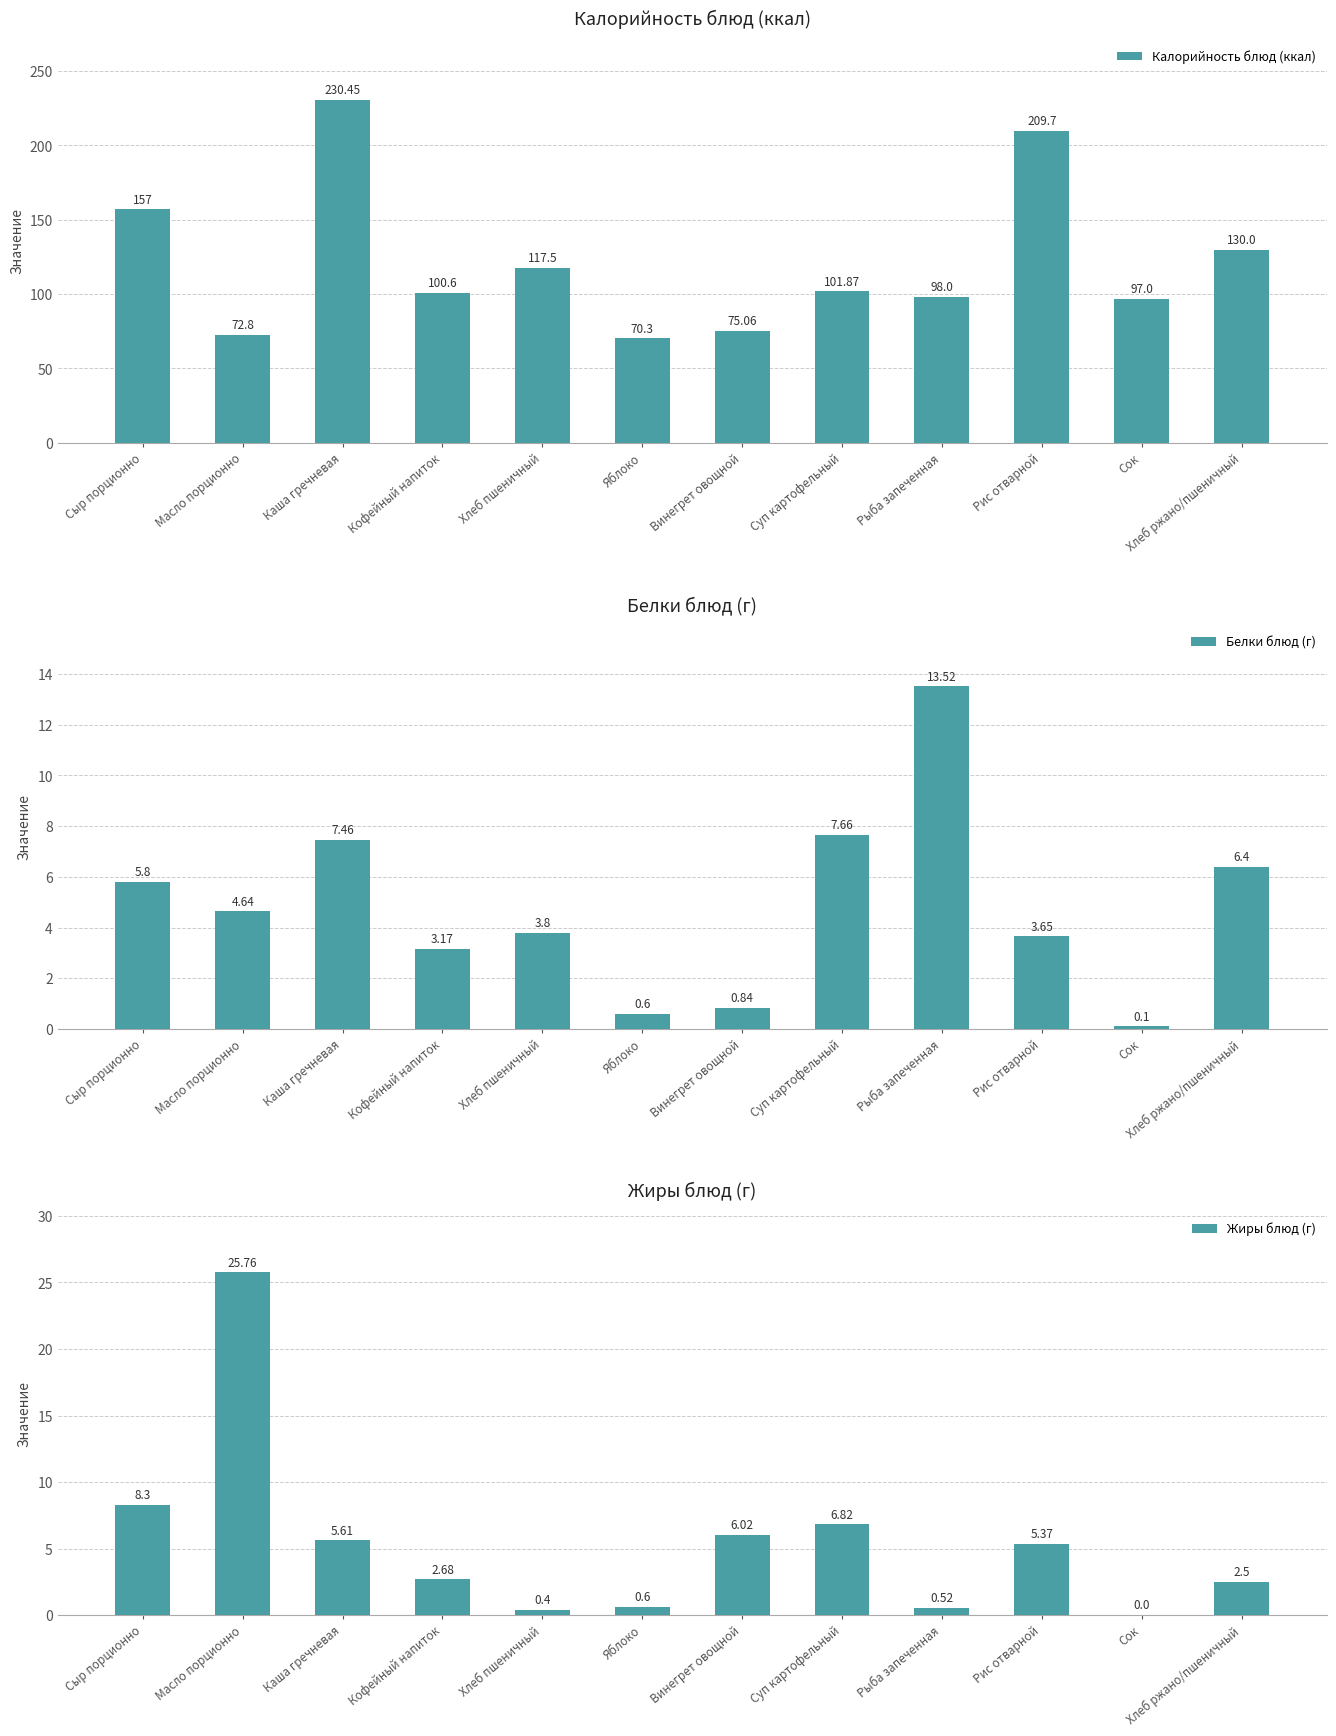

How many distinct data groups are displayed?

3